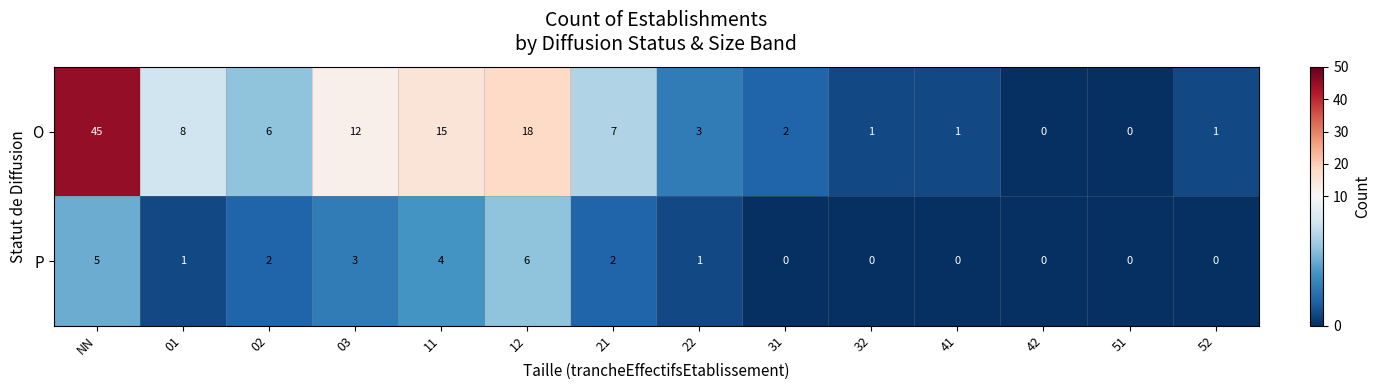

Which series changed the most between 12 and 31?

O